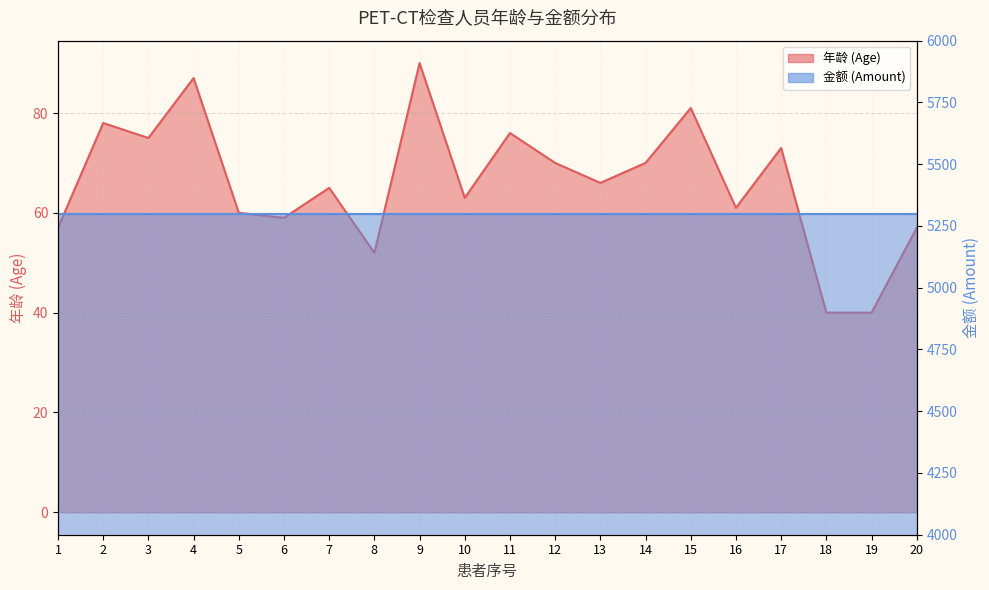

Where is the data nearest to the value 65?

7